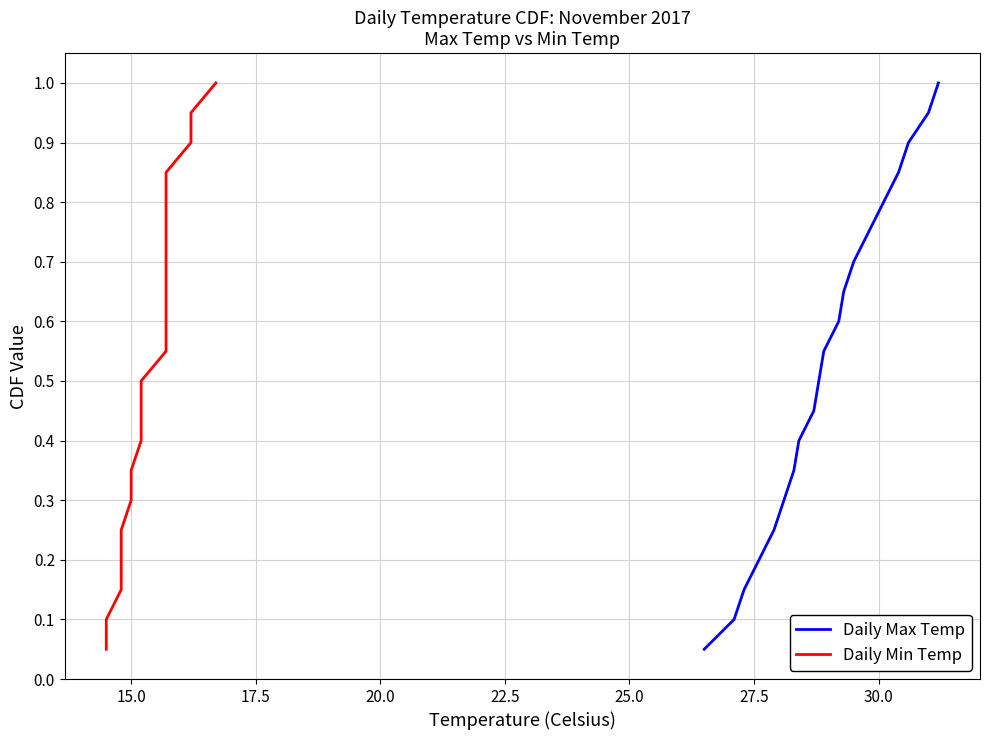

What is the maximum value for Daily Max Temp?

1.0